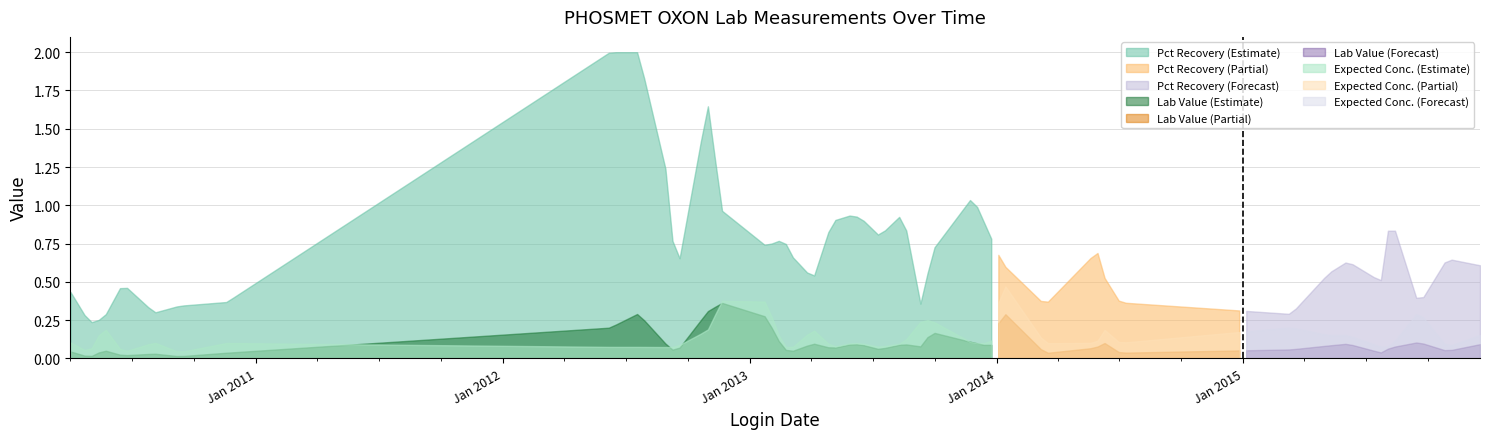

Where is the first local maximum for Expected Conc.?

2010-05-20